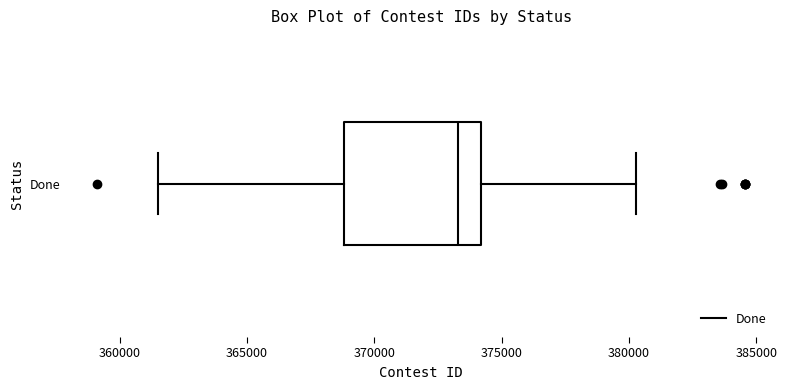

Read this box plot against the x-axis: the position of the median line, the range covered by the box, and the ends of both whiskers. The values are not printed on the chart, so give them approximately, as read against the axis.

median 373500, box 369000 to 374000, whiskers 361500 to 380500